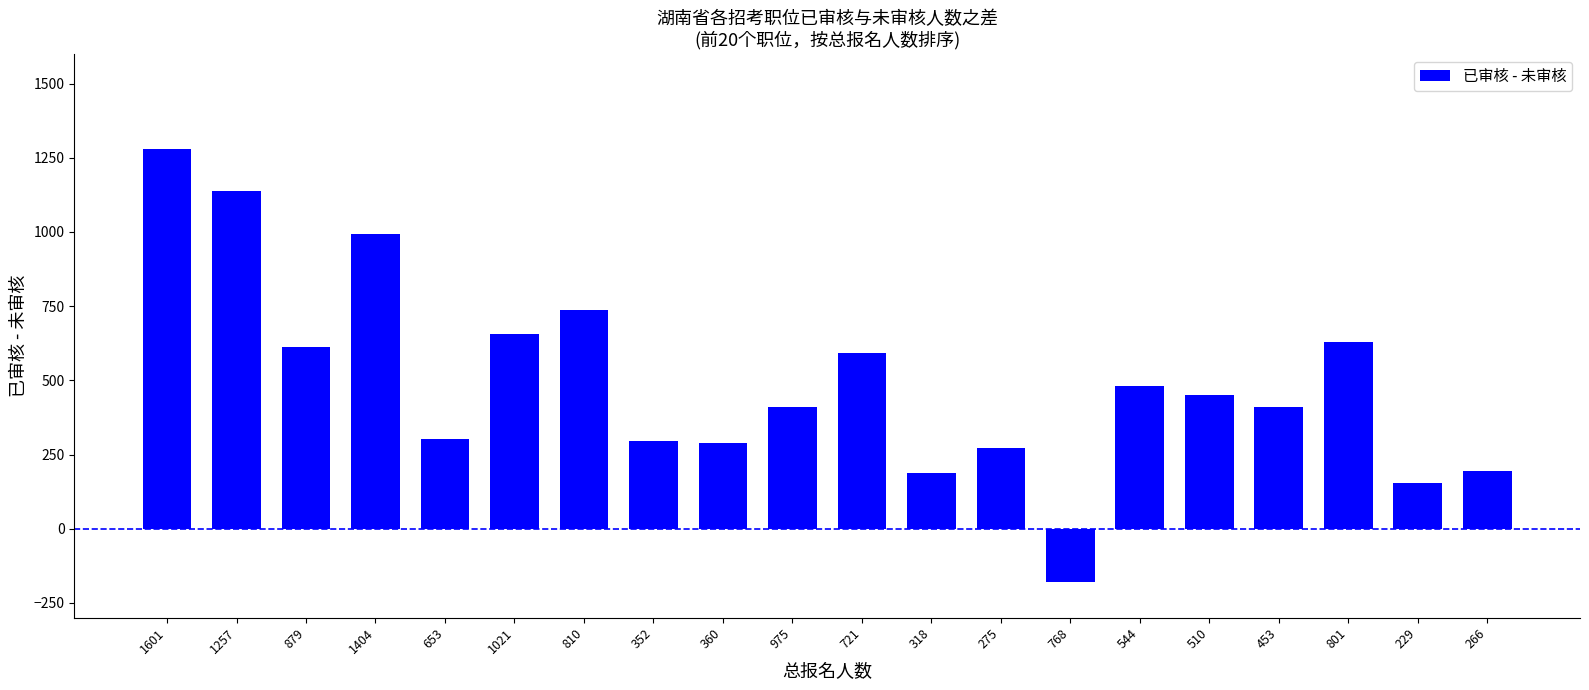

What is the label of the 14th bar from the right?

810